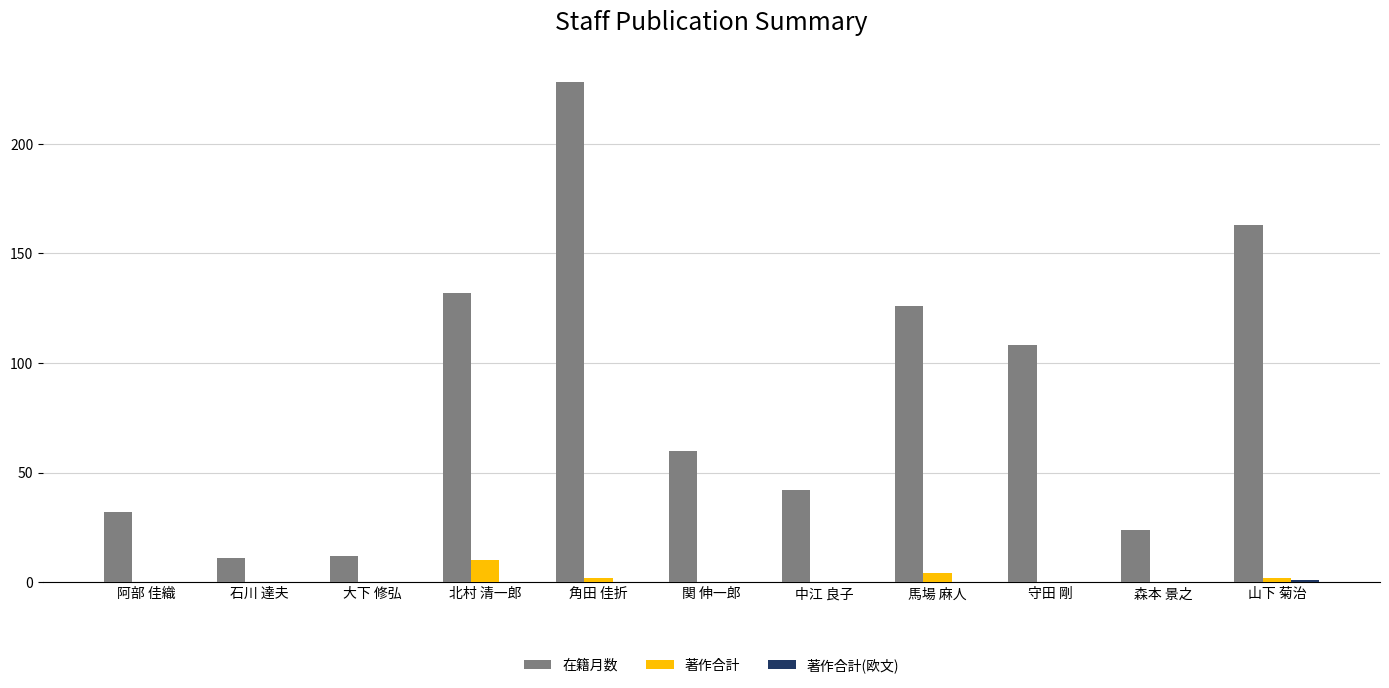

At which category is the sum across all series the highest?

角田 佳折